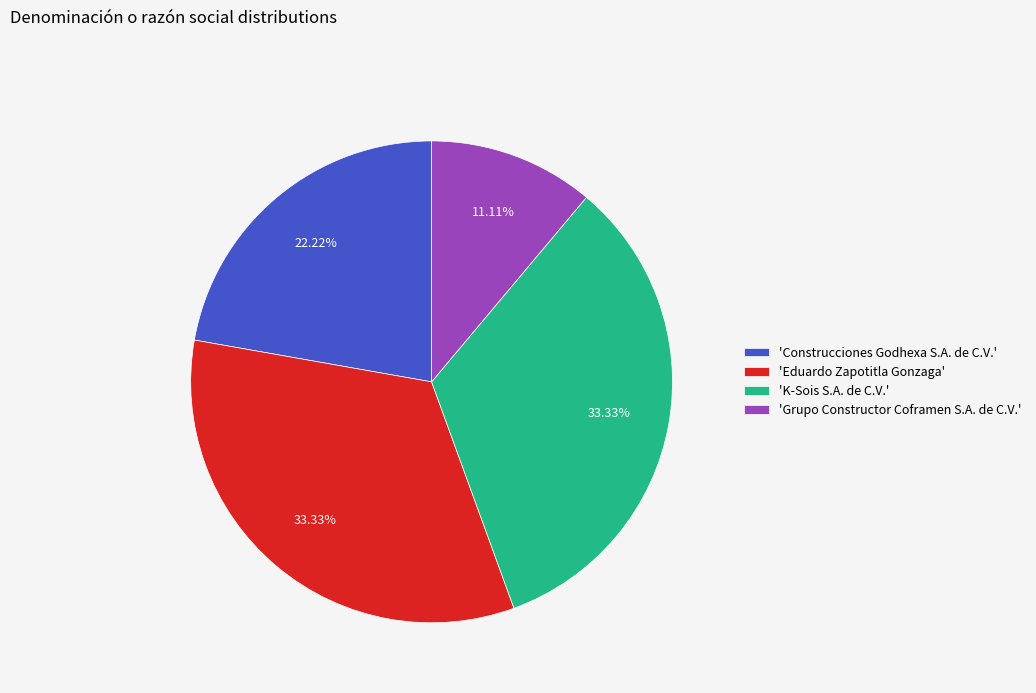

To the nearest percent, what is the difference between the largest and smallest slice percentages?

22%